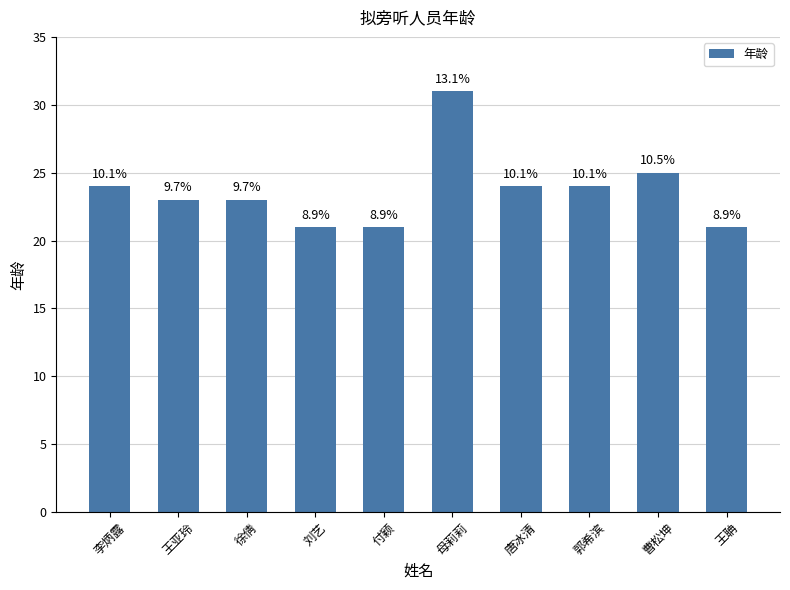

How many bars are there in total?

10